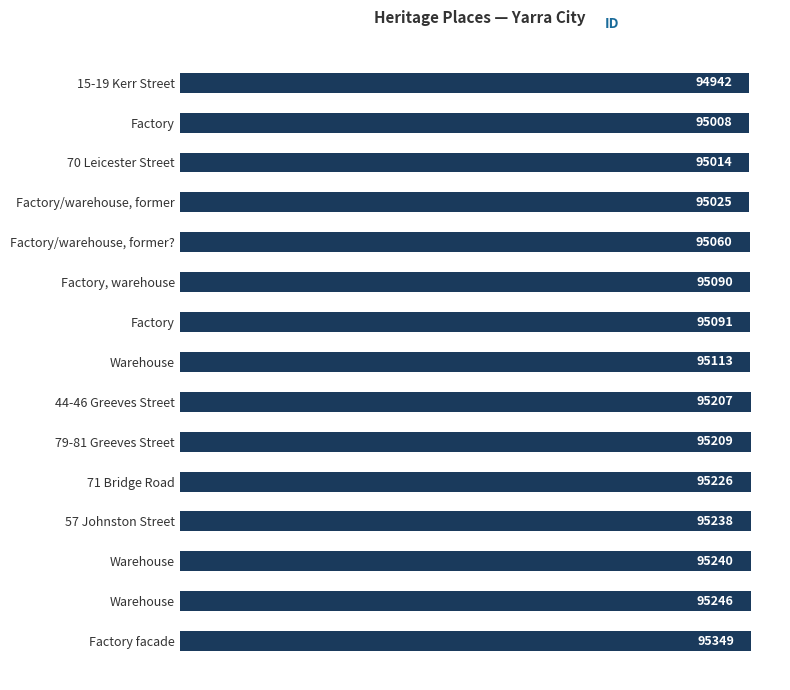

Are the bars horizontal?

Yes